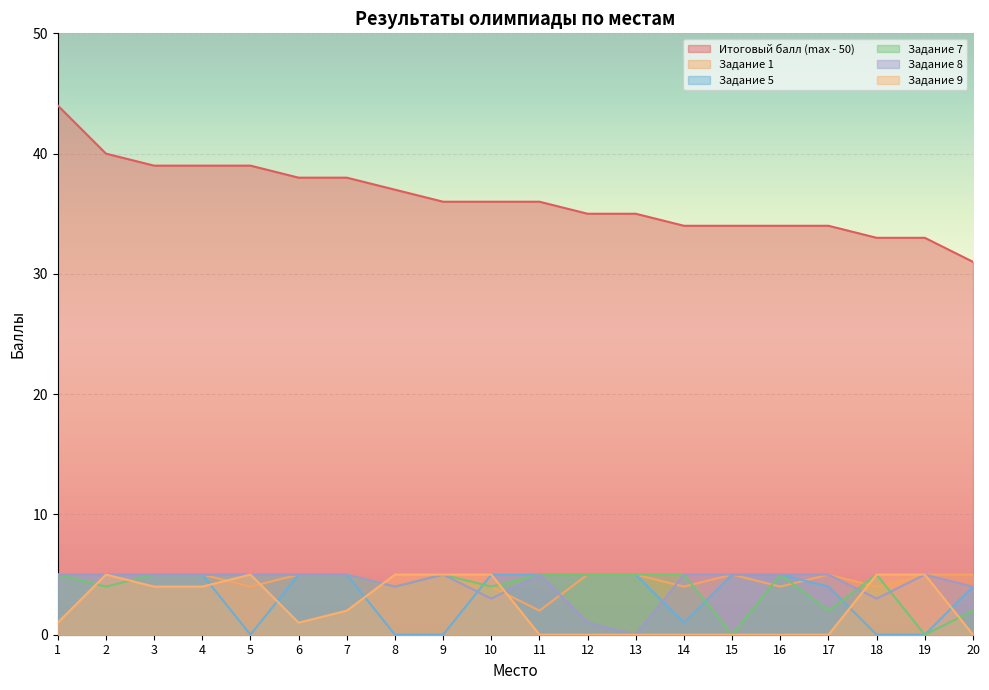

At which category does the chart reach its peak across all series?

1